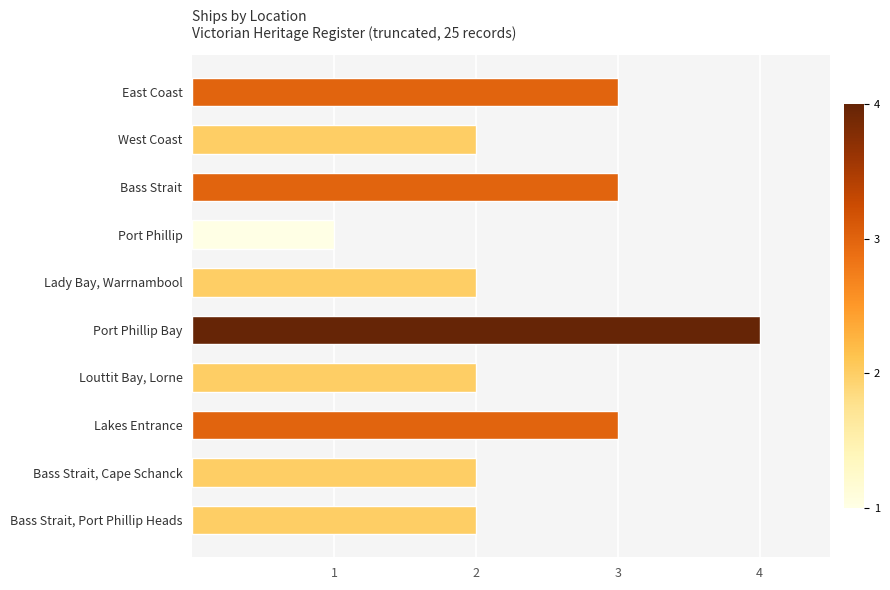

The value at Bass Strait is 3. True or false?

True